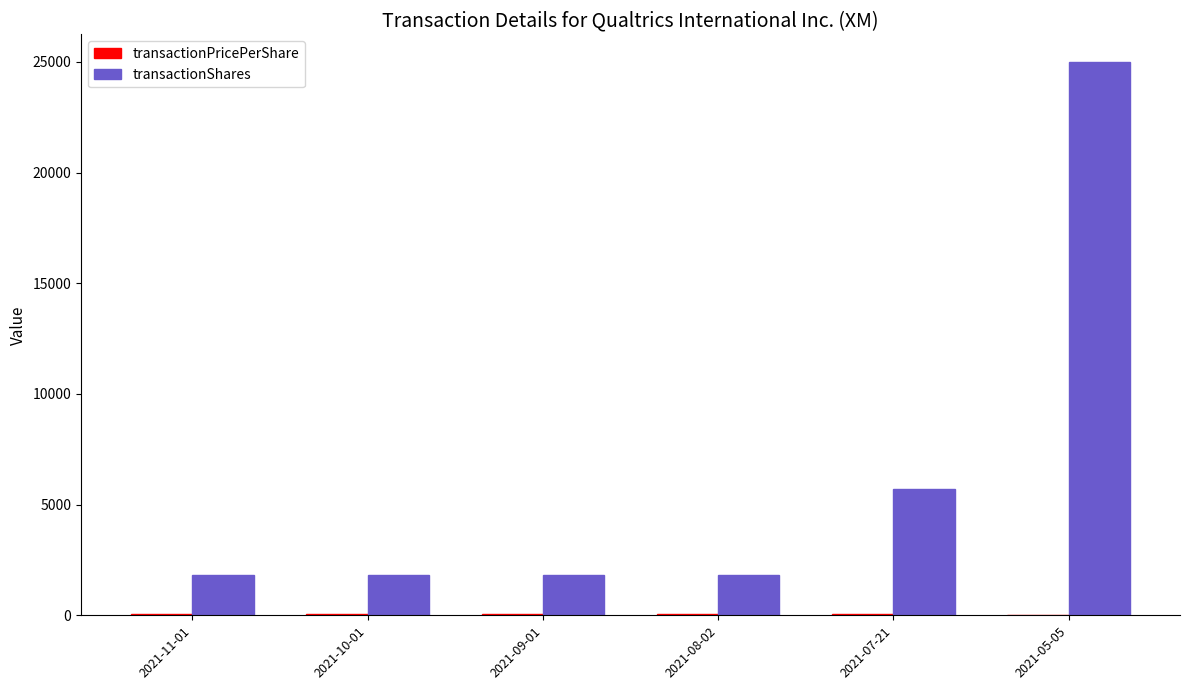

At which label is transactionShares closest to 13403?

2021-07-21